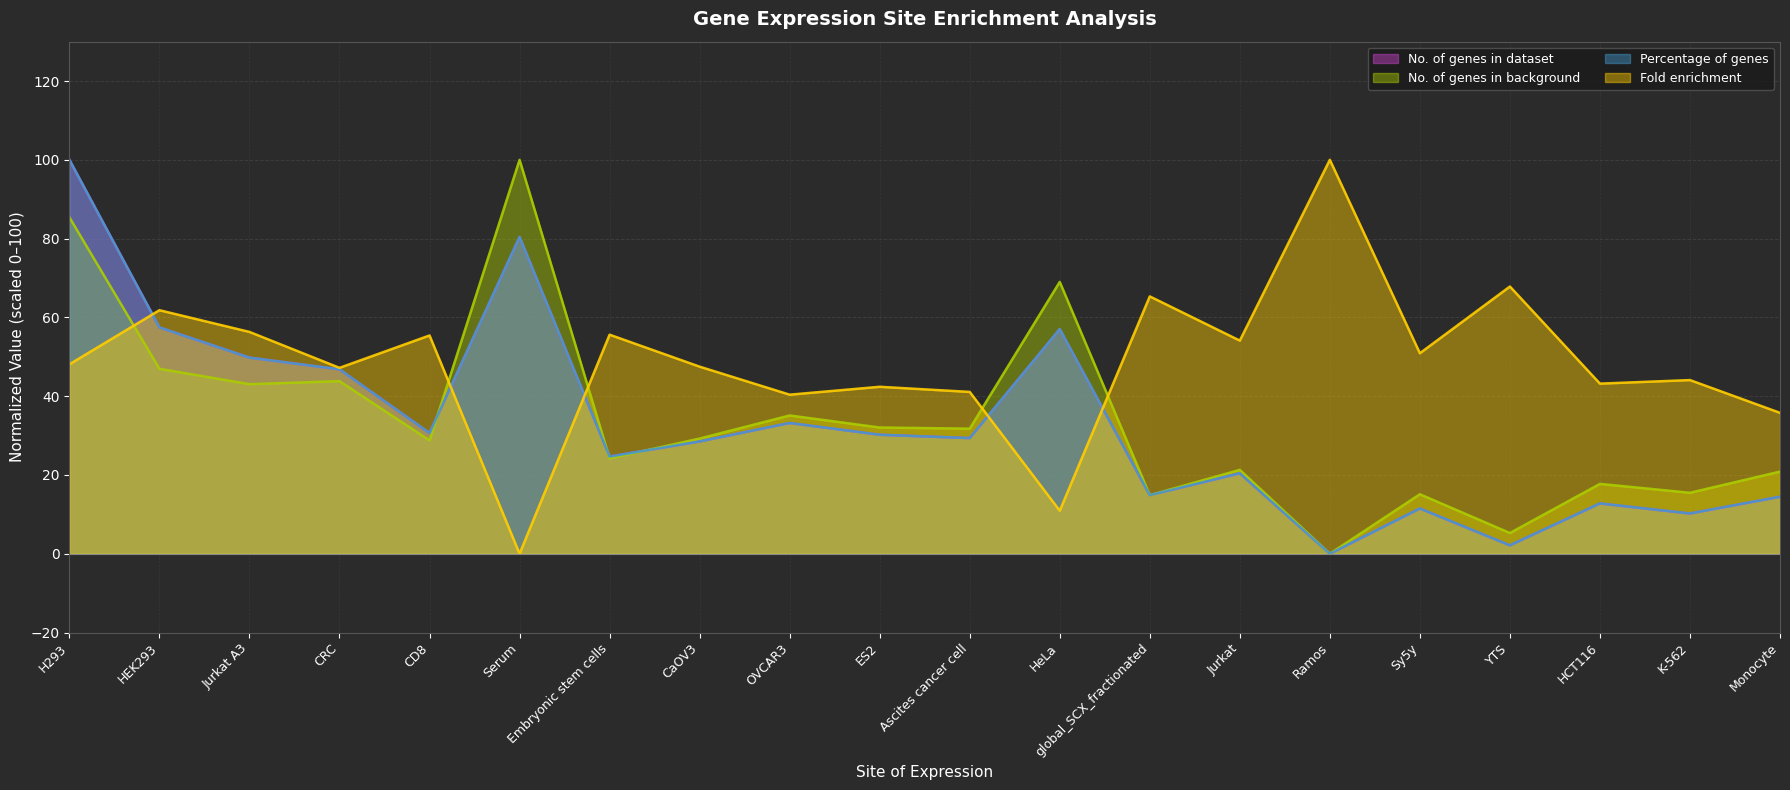

Which series has the widest spread of values?

No. of genes in background